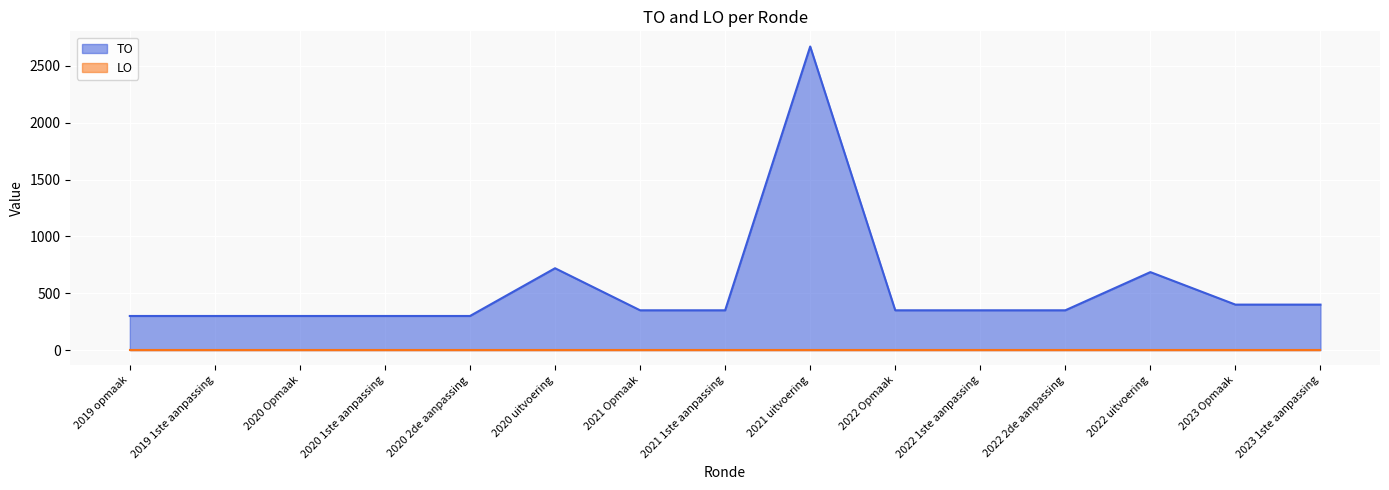

What is the change in value from 2020 Opmaak to 2022 uitvoering?

+386